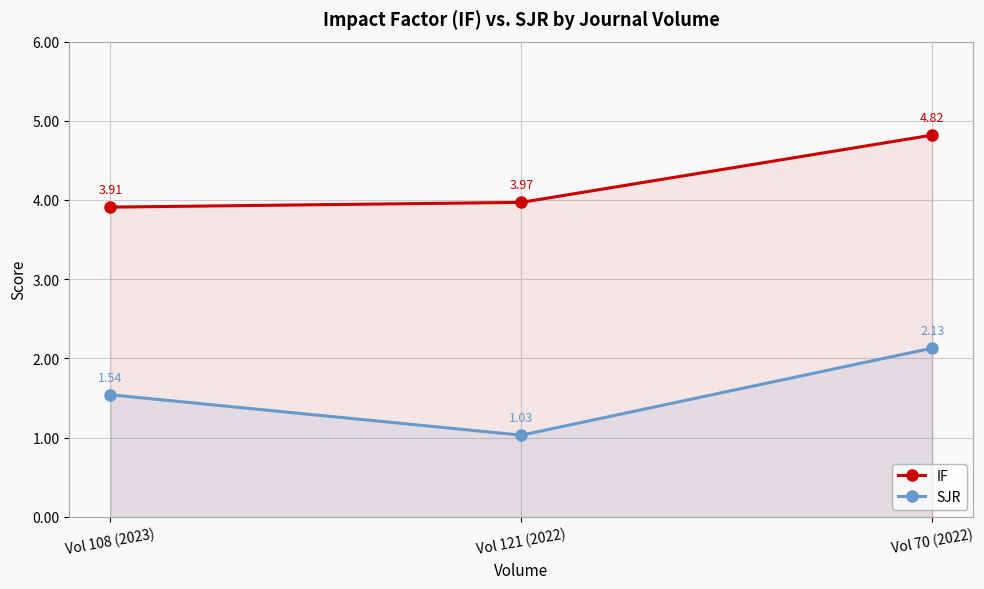

At which label is IF closest to 4?

Vol 121 (2022)